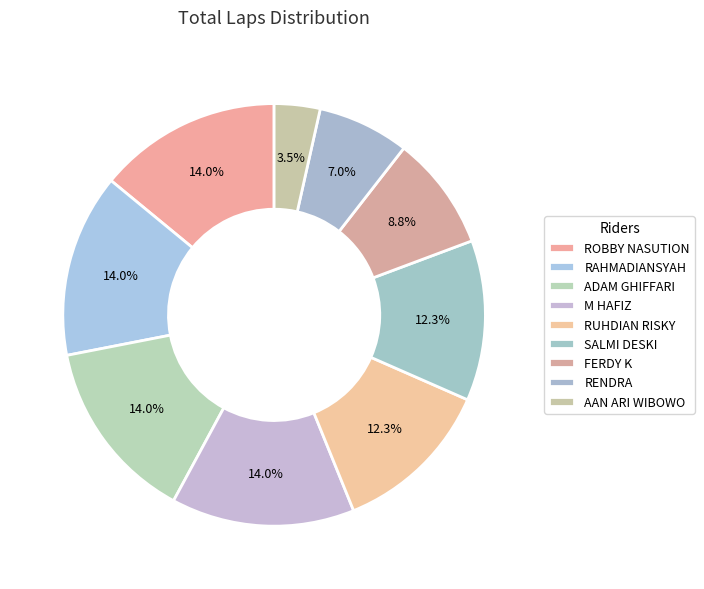

What is the total percentage of RAHMADIANSYAH and ROBBY NASUTION?

28.1%